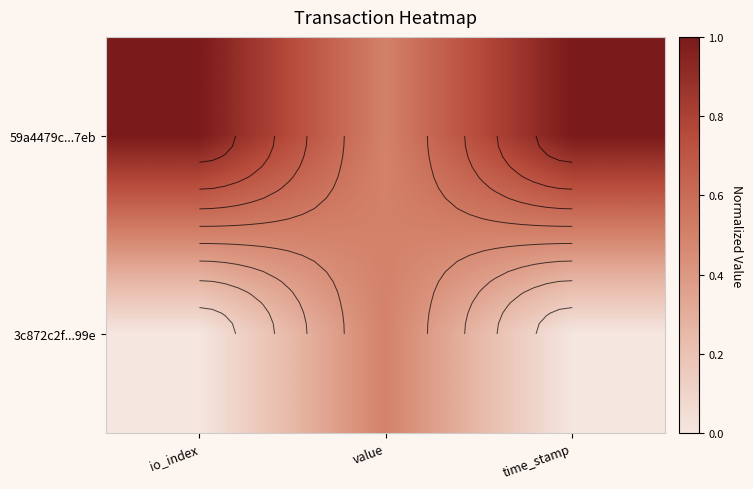

Rank the series by their average value, from lowest to highest.

3c872c2f...99e, 59a4479c...7eb